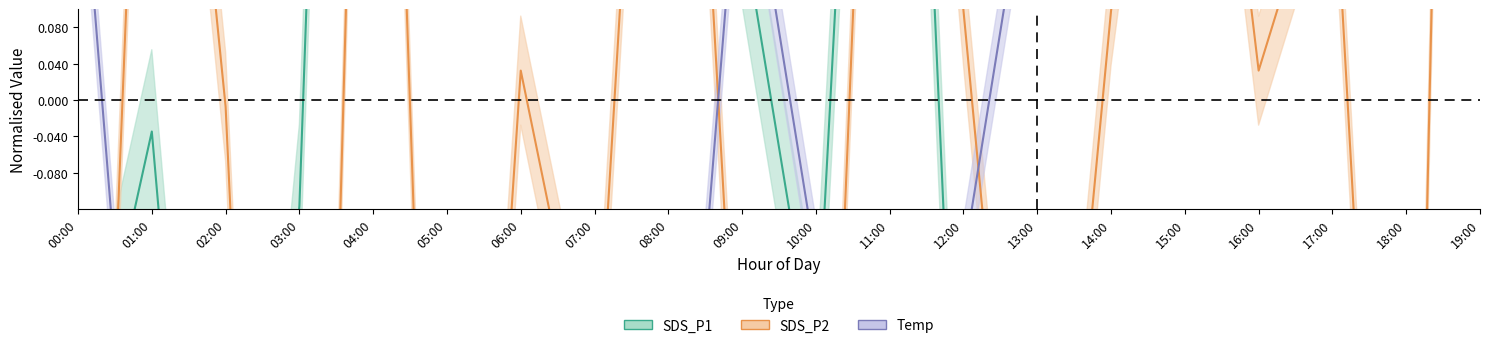

How many positive values does the SDS_P1 series have?

7